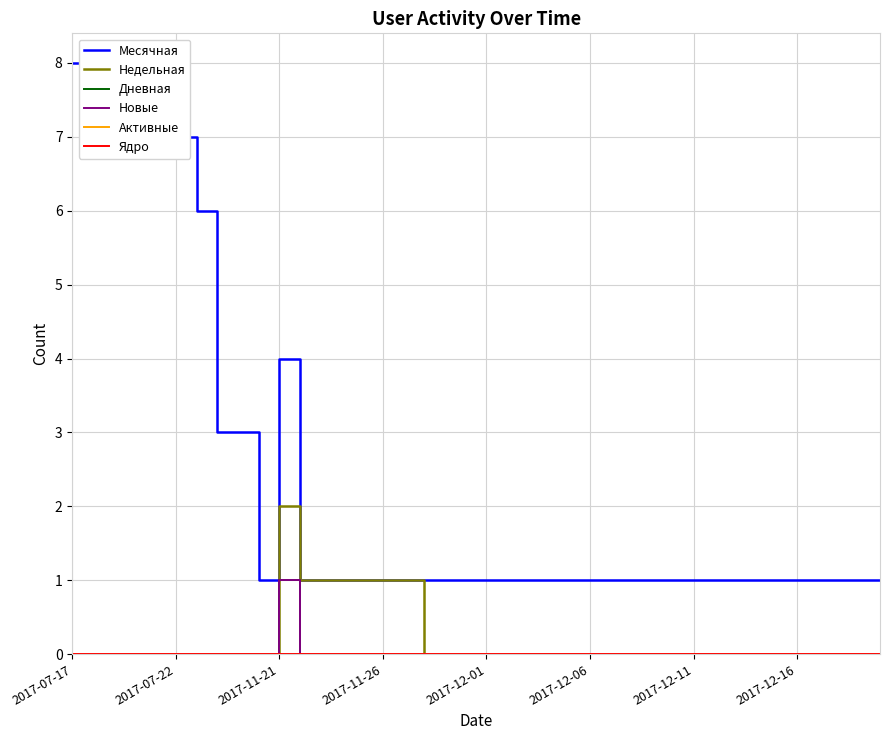

Where is Новые nearest to the value 0?

2017-07-17